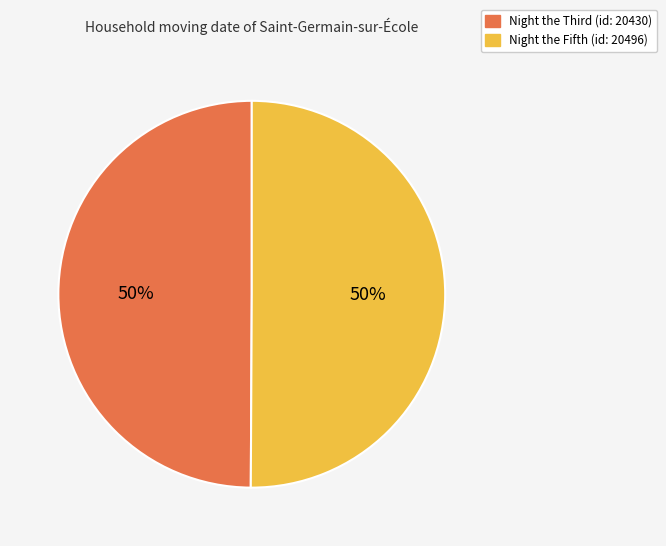

What percentage is the Night the Fifth slice, to the nearest percent?

50%